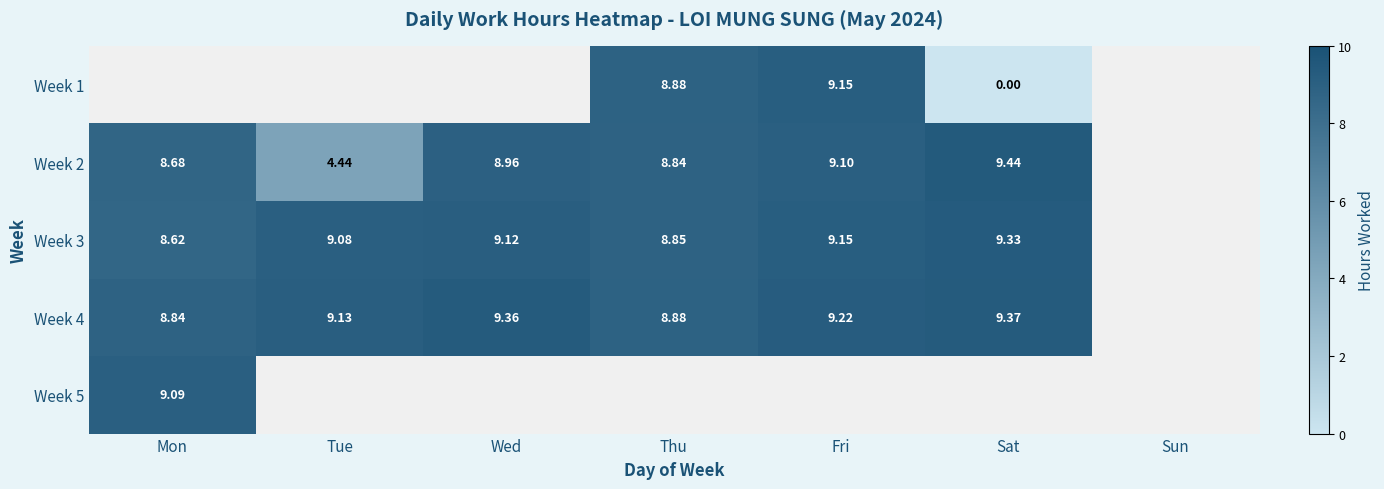

The Week 4 series shows 9.2 at Fri. True or false?

True